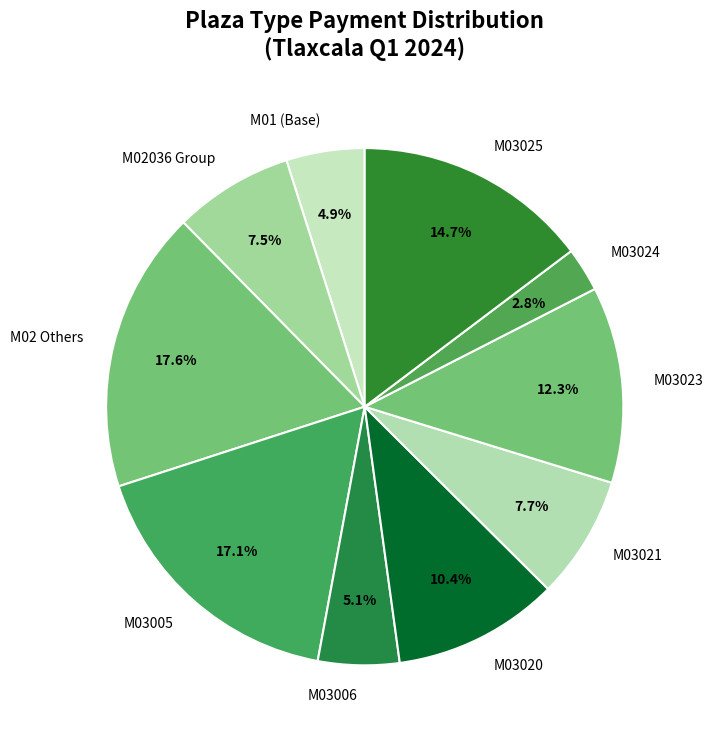

Between M03020 and M03006, which is larger?

M03020